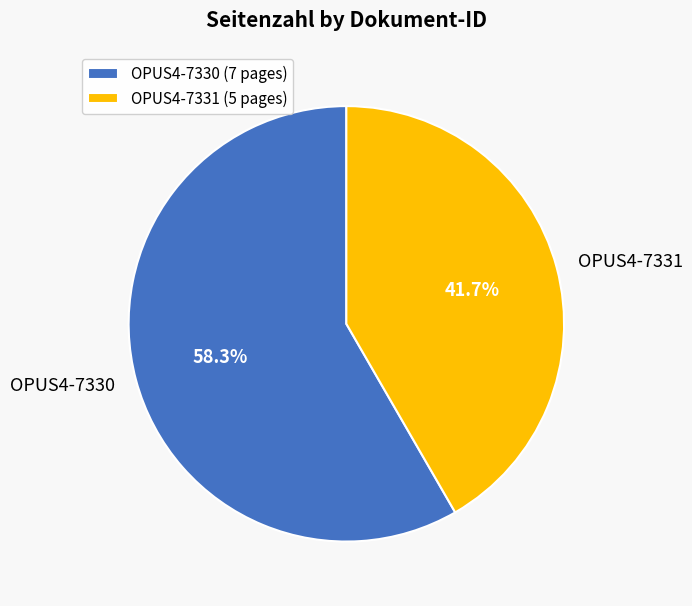

Is there any slice that represents more than half of the pie?

Yes